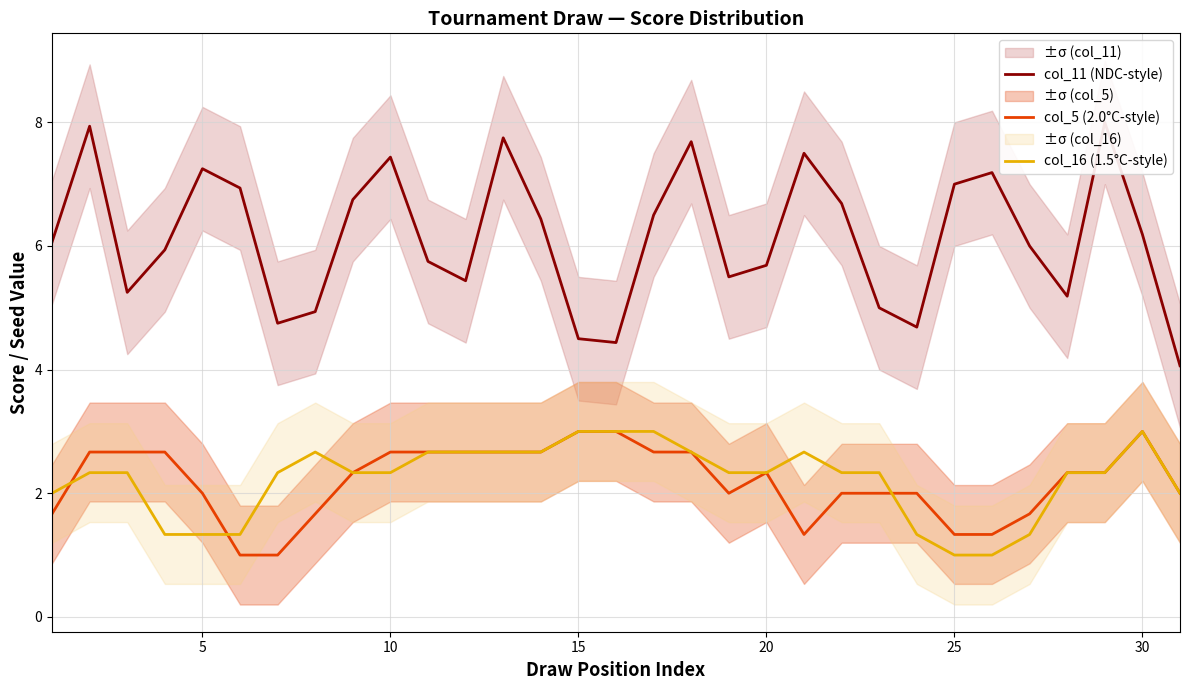

How many data points in col_11 (NDC-style) are less than 6?

14